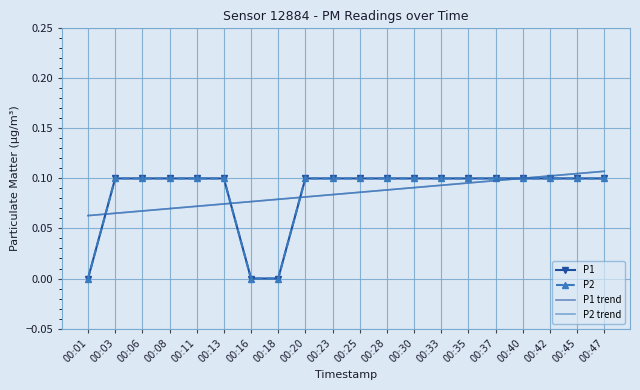

What are all the series names shown in the legend?

P1, P2, P1 trend, P2 trend